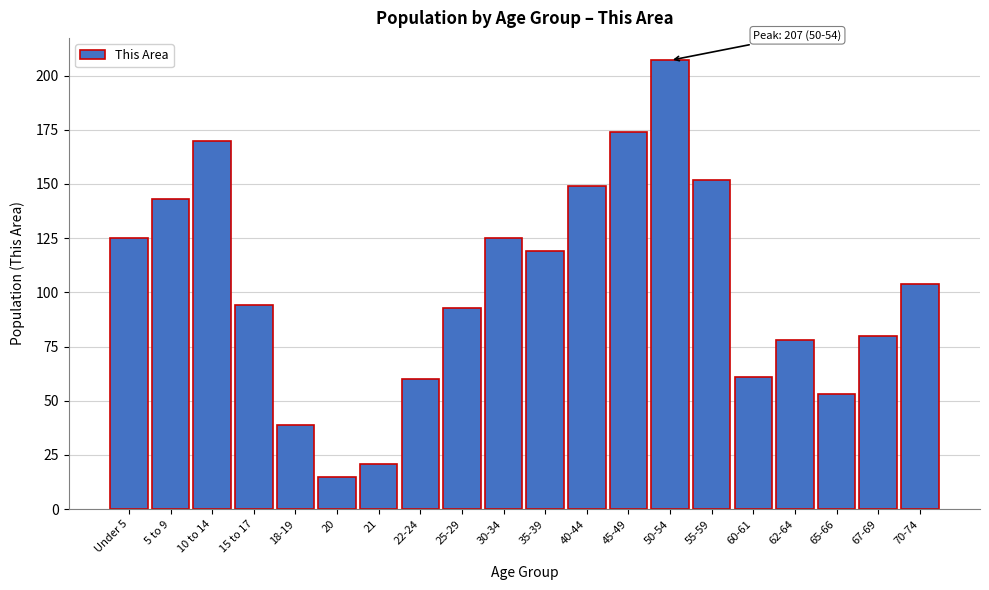

Reading left to right, list all the values displayed in this chart.

Under 5=125	5 to 9=143	10 to 14=170	15 to 17=94	18-19=39	20=15	21=21	22-24=60	25-29=93	30-34=125	35-39=119	40-44=149	45-49=174	50-54=207	55-59=152	60-61=61	62-64=78	65-66=53	67-69=80	70-74=104